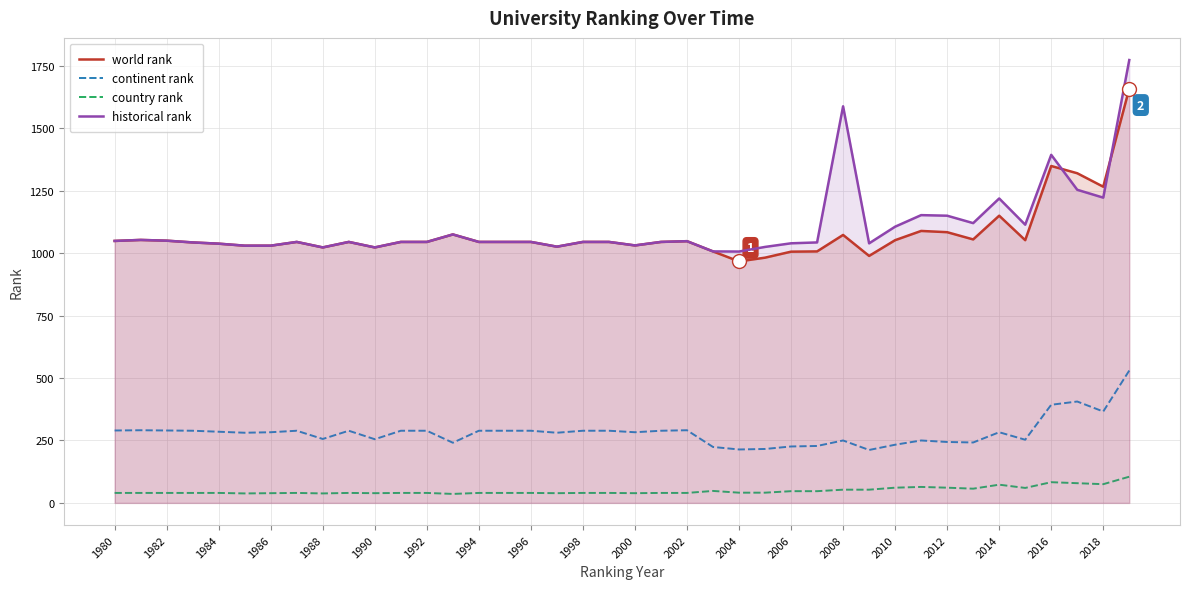

The value of historical rank at 2012 is 1827.9. True or false?

False